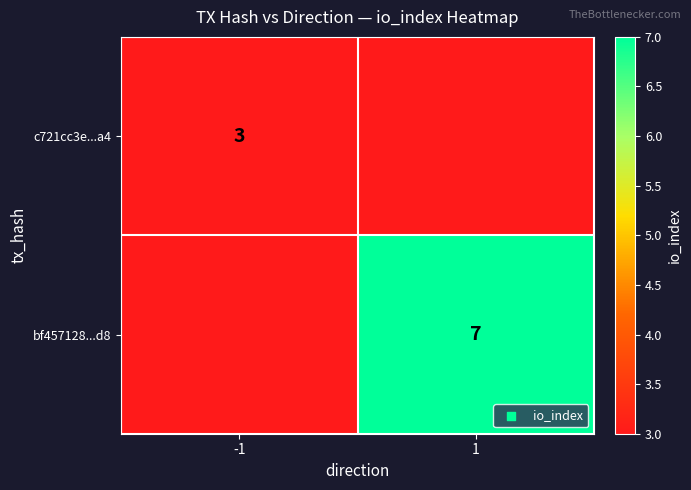

Is it true that c721cc3e...a4 equals 3 at -1?

True